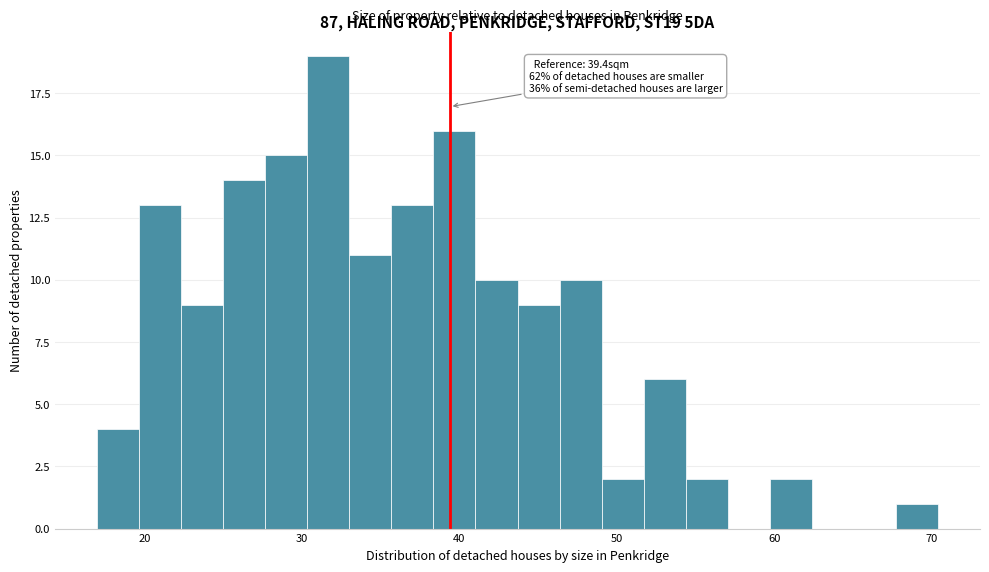

Around what value on the x-axis is the tallest bar? Give the approximate position of its centre, as read against the axis.

32